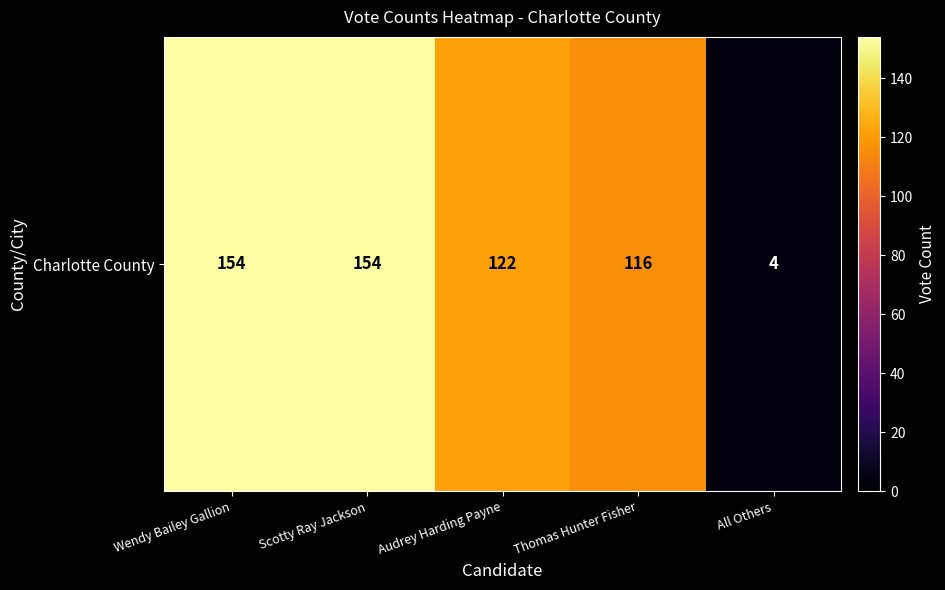

Reading left to right, extract all data points from this chart.

Wendy Bailey Gallion=154	Scotty Ray Jackson=154	Audrey Harding Payne=122	Thomas Hunter Fisher=116	All Others=4